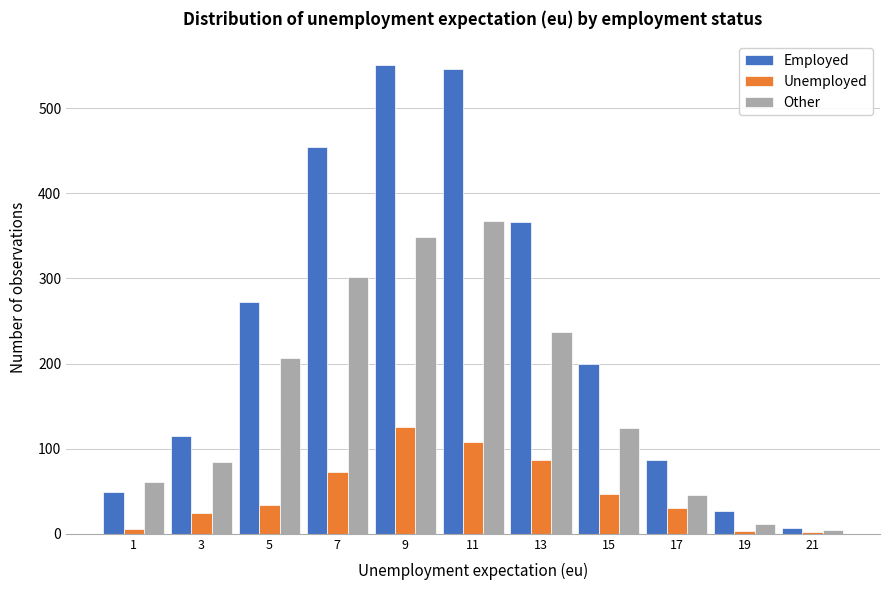

Reading left to right, transcribe this chart: for each range on the x-axis, give the height of each series' bar. The values are not printed on the chart, so give them approximately, as read against the axis.

0 to 2: Employed=50	Unemployed=under 10	Other=60
2 to 4: Employed=120	Unemployed=20	Other=80
4 to 6: Employed=270	Unemployed=30	Other=210
6 to 8: Employed=450	Unemployed=70	Other=300
8 to 10: Employed=550	Unemployed=130	Other=350
10 to 12: Employed=550	Unemployed=110	Other=370
12 to 14: Employed=370	Unemployed=90	Other=240
14 to 16: Employed=200	Unemployed=50	Other=120
16 to 18: Employed=90	Unemployed=30	Other=50
18 to 20: Employed=30	Unemployed=under 10	Other=10
20 to 22: Employed=under 10	Unemployed=under 10	Other=under 10